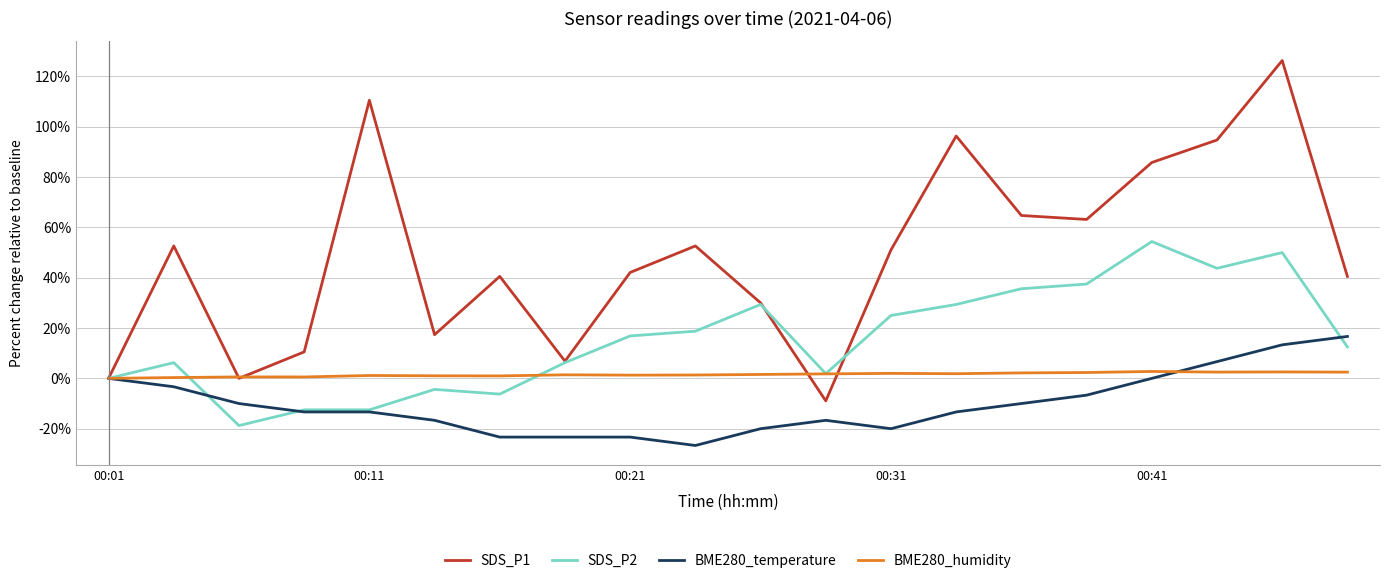

Which series has the largest range (max minus min)?

SDS_P1